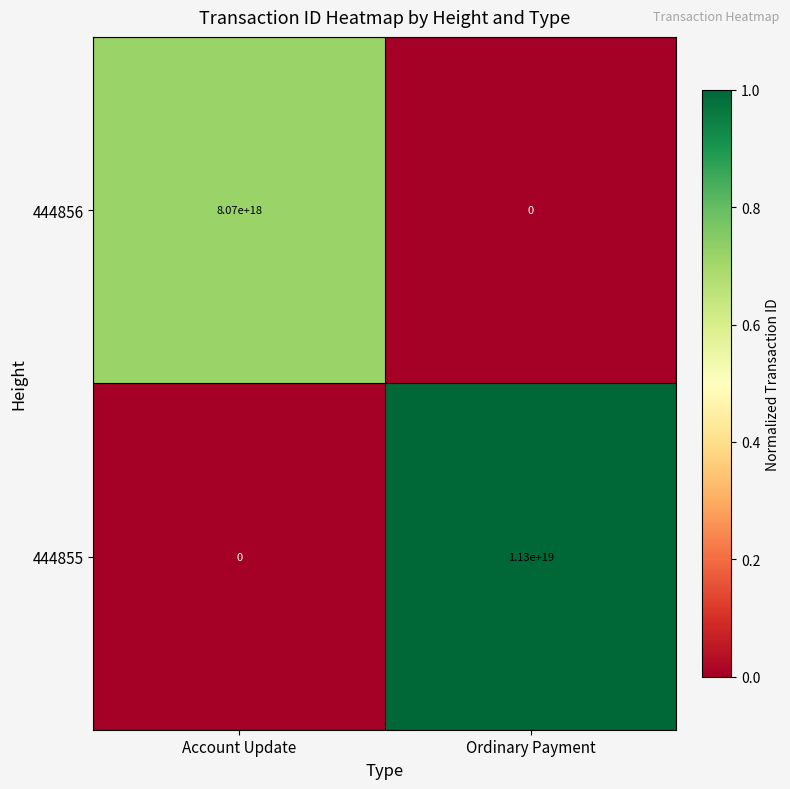

Between Account Update and Ordinary Payment, which series saw the biggest shift?

444855